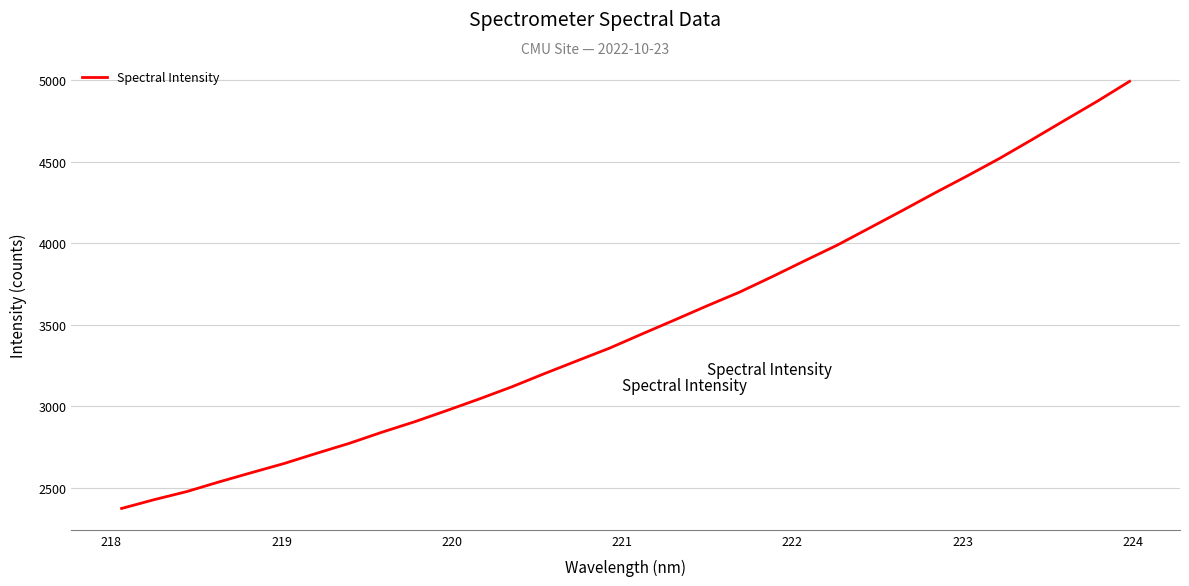

What is the minimum value shown in the chart?

2374.1